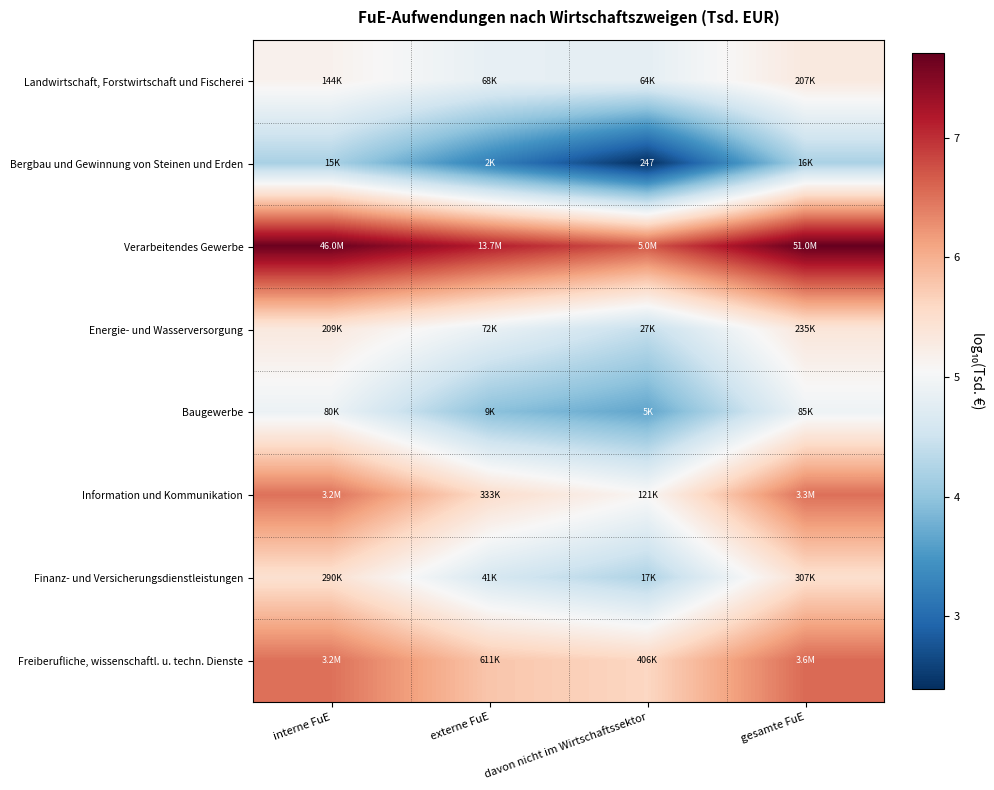

At which category is the sum across all series the highest?

gesamte FuE